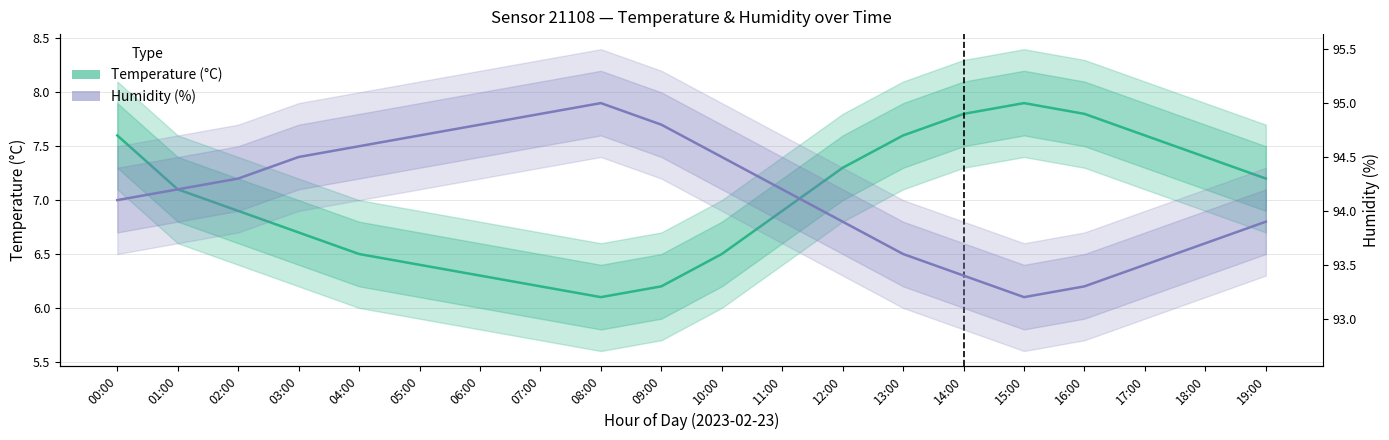

Reading right to left, transcribe all the data shown in this chart.

Temperature (°C): 7.2	7.4	7.6	7.8	7.9	7.8	7.6	7.3	6.9	6.5	6.2	6.1	6.2	6.3	6.4	6.5	6.7	6.9	7.1	7.6
Humidity (%): 93.9	93.7	93.5	93.3	93.2	93.4	93.6	93.9	94.2	94.5	94.8	95.0	94.9	94.8	94.7	94.6	94.5	94.3	94.2	94.1